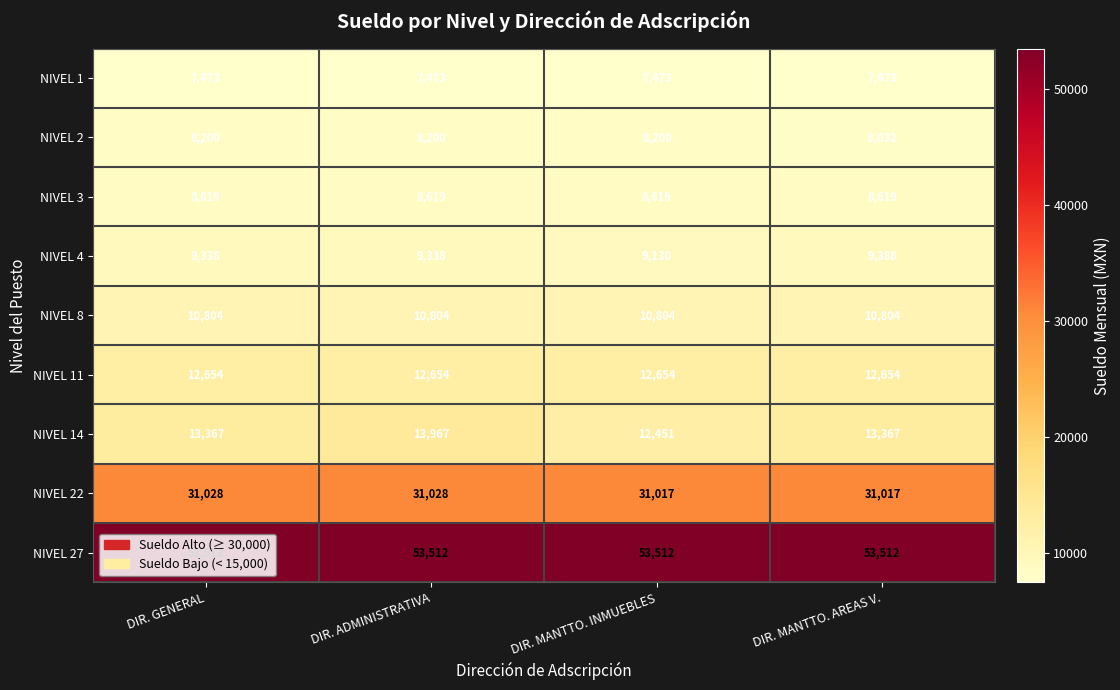

What value does the NIVEL 11 series have at DIR. MANTTO. INMUEBLES?

12654